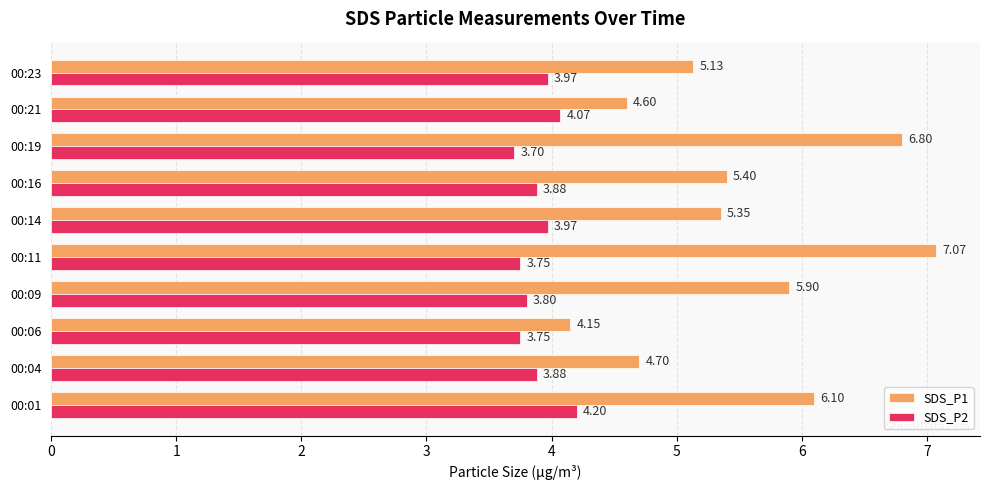

At which category does the chart reach its minimum across all series?

00:19